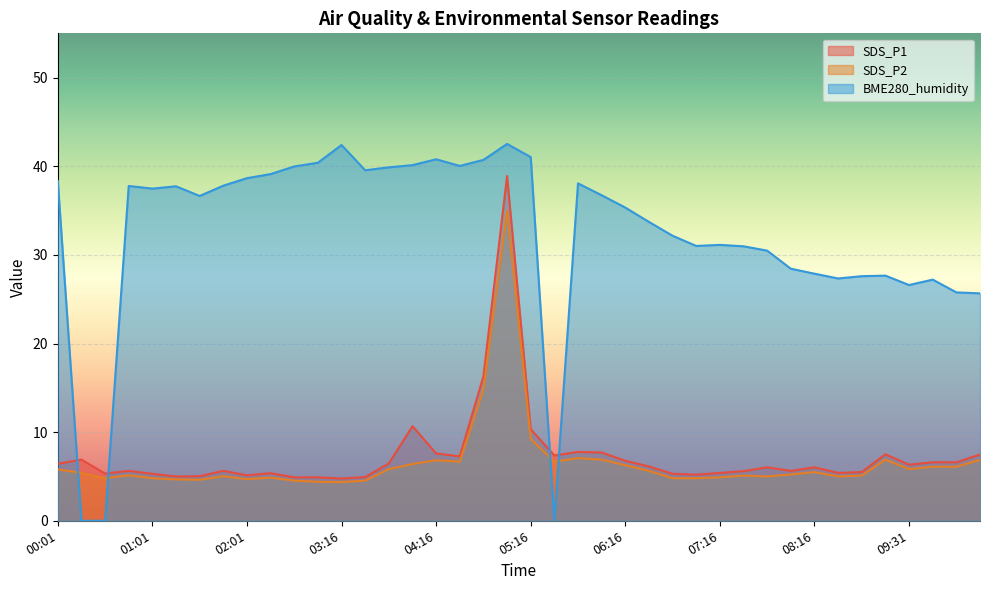

How many interior local valleys does the BME280_humidity series have?

8